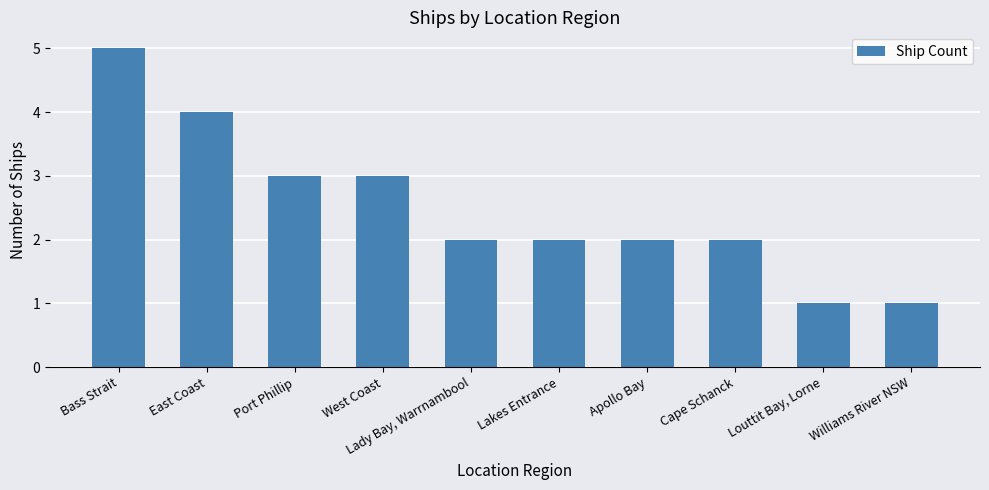

What is the sum of the values at Williams River NSW and Port Phillip?

4